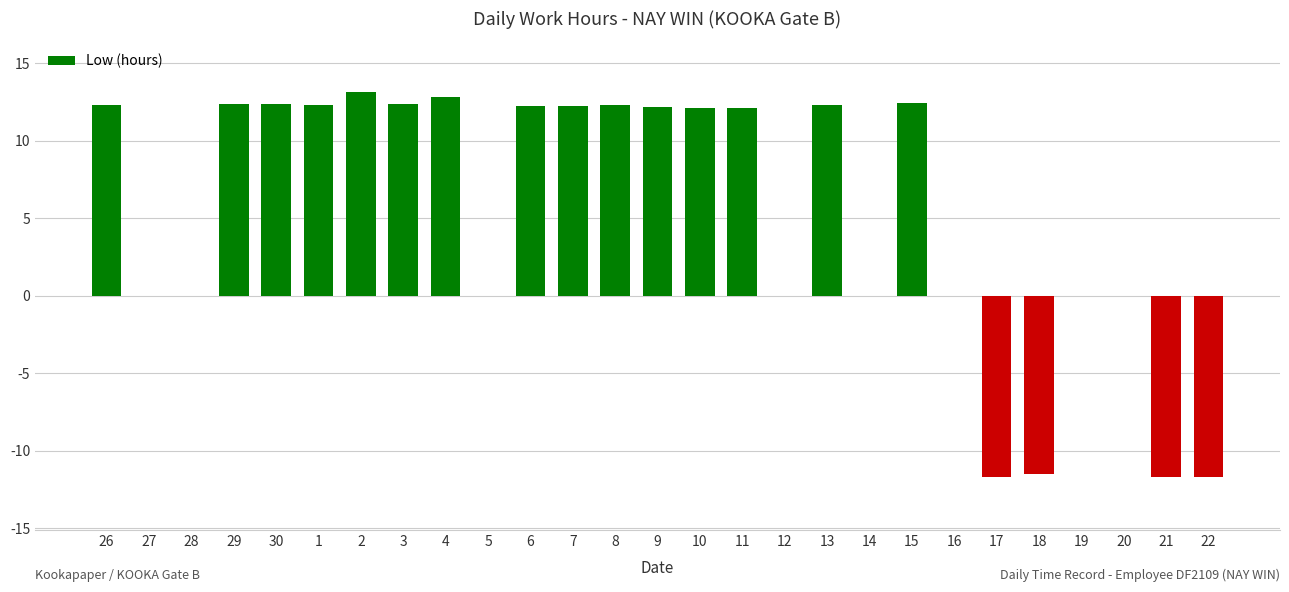

True or false: the data shows 13.1 at 2.

True